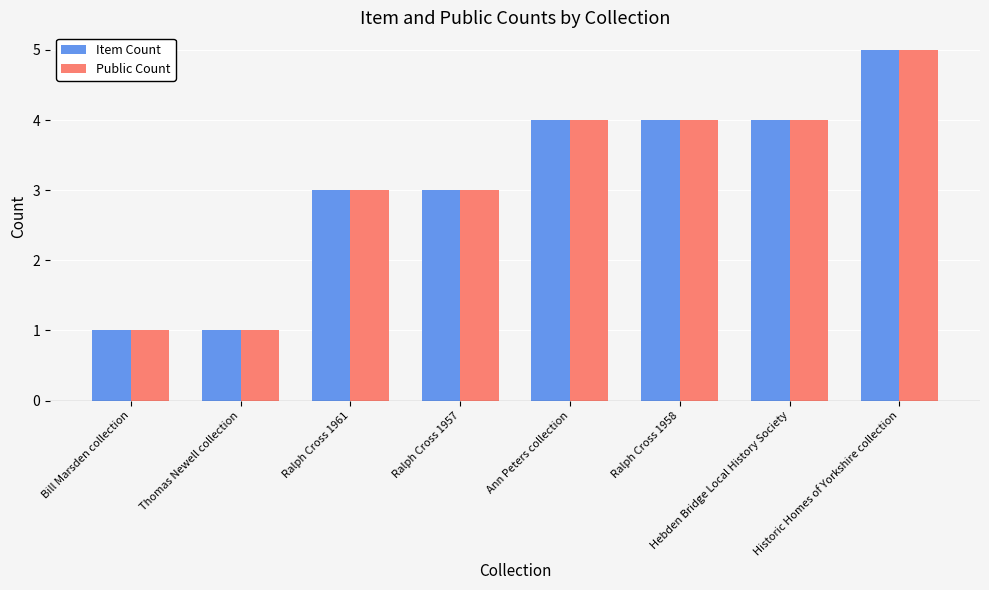

What is the difference between the maximum and minimum values in the Item Count series?

4